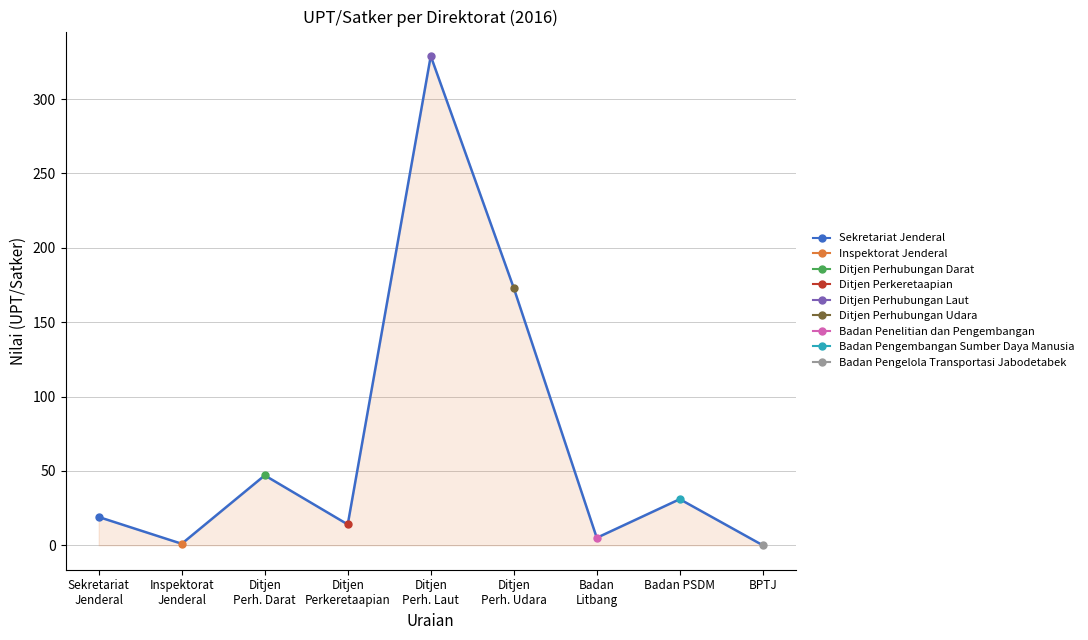

How many points are lower than both their immediate neighbors (excluding endpoints)?

3